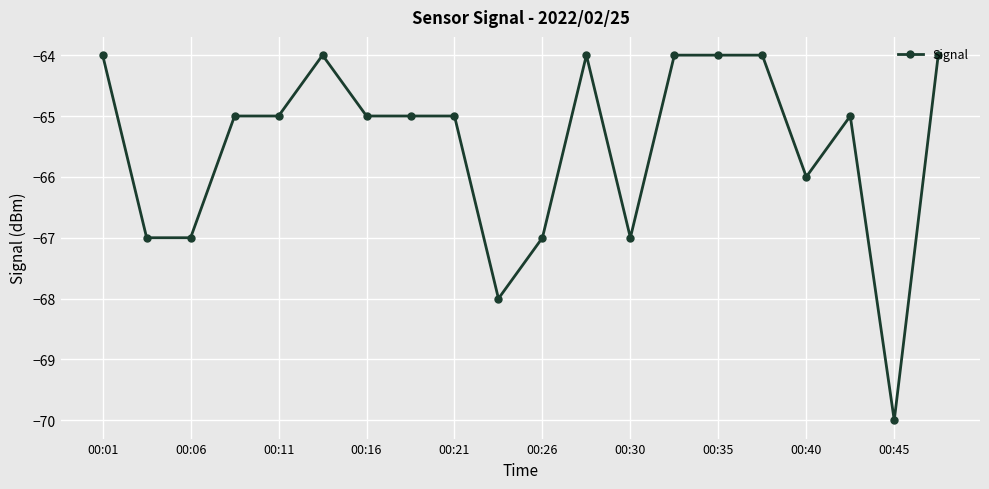

What is the value of the 4th point from the left?

-65